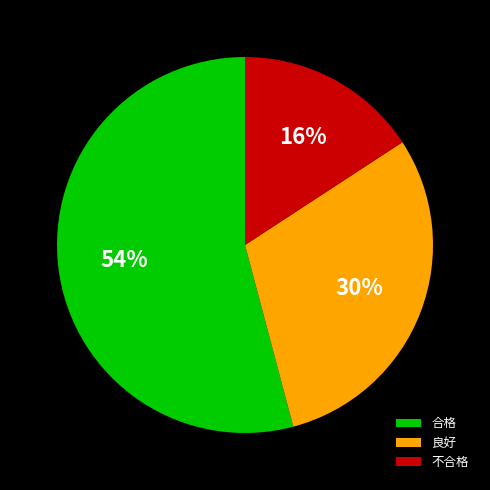

Which category has the biggest portion of the pie?

合格